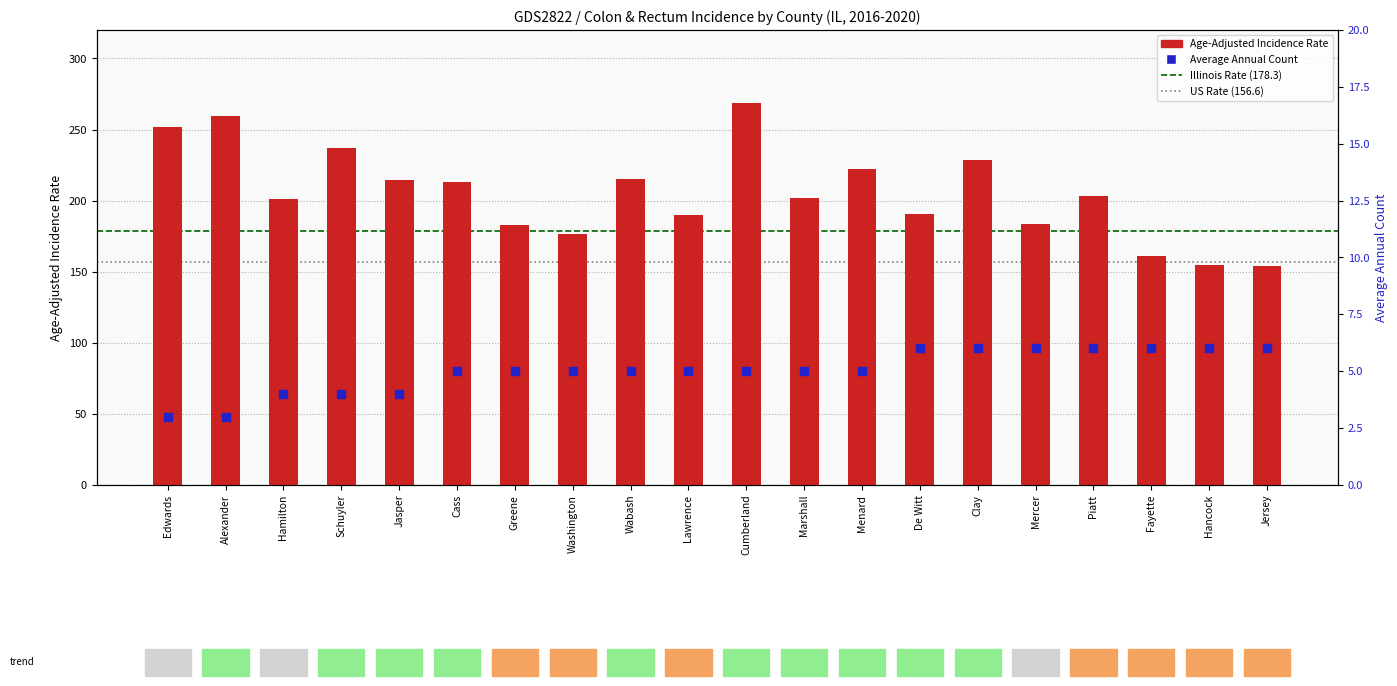

Which series reaches the minimum Y coordinate?

Average Annual Count